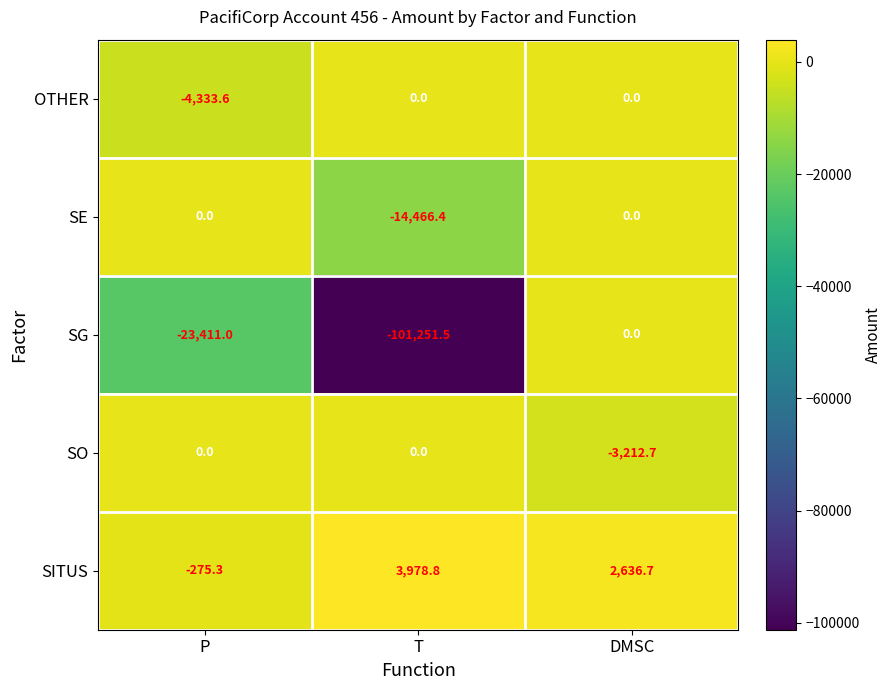

Reading left to right, list all the values displayed in this chart.

OTHER: -4333.6	0.0	0.0
SE: 0.0	-14466.4	0.0
SG: -23411.0	-101251.5	0.0
SO: 0.0	0.0	-3212.7
SITUS: -275.3	3978.8	2636.7